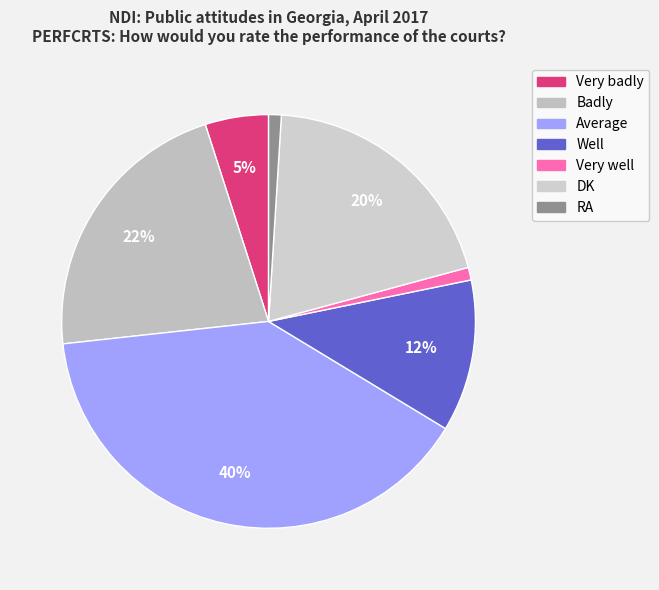

Rank the categories by value from lowest to highest.

Very well, RA, Very badly, Well, DK, Badly, Average